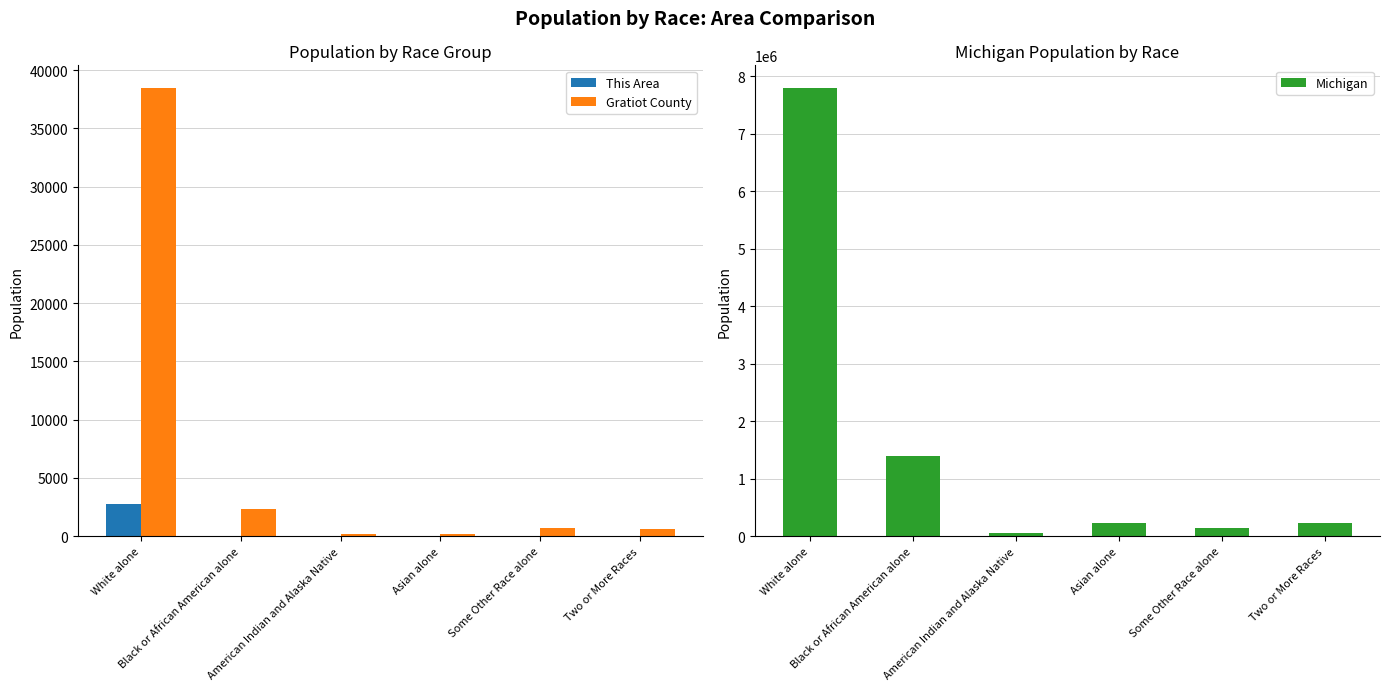

What position from the right is American Indian and Alaska Native?

4